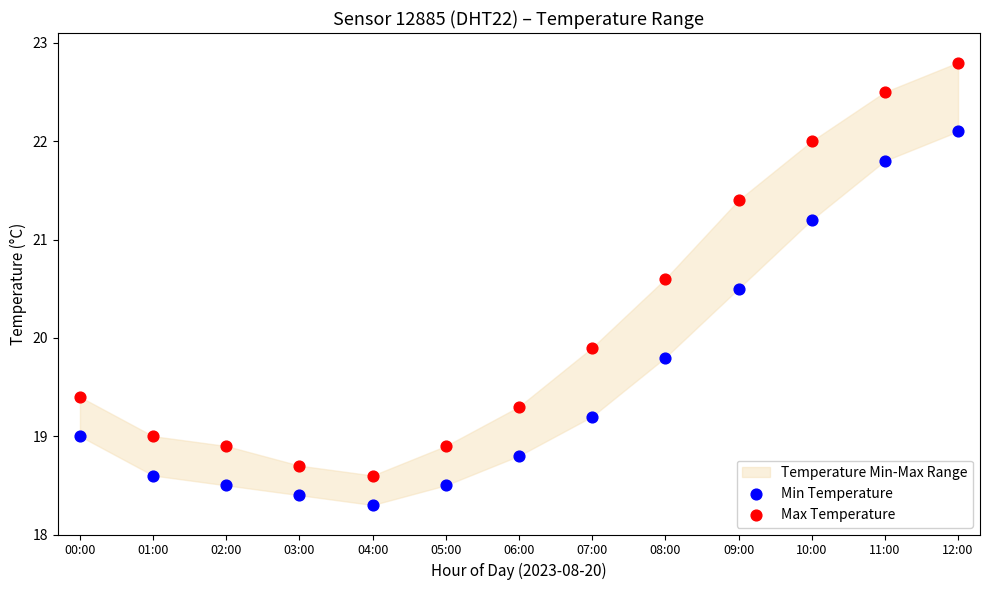

Which series contains the highest Y value?

Max Temperature